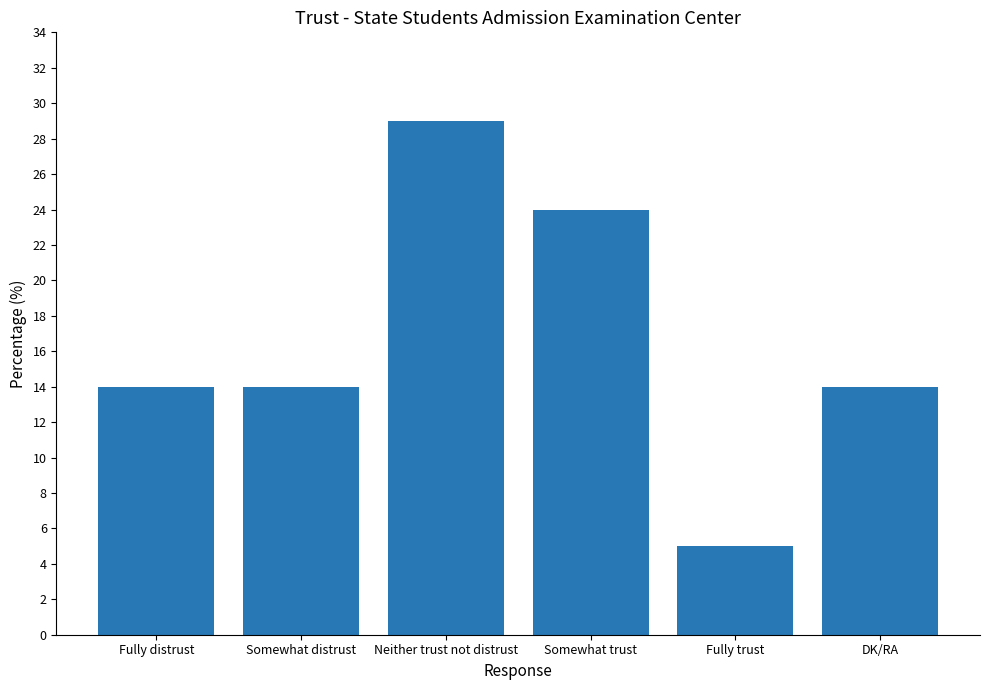

Is it true that the value at Fully trust is 5?

True